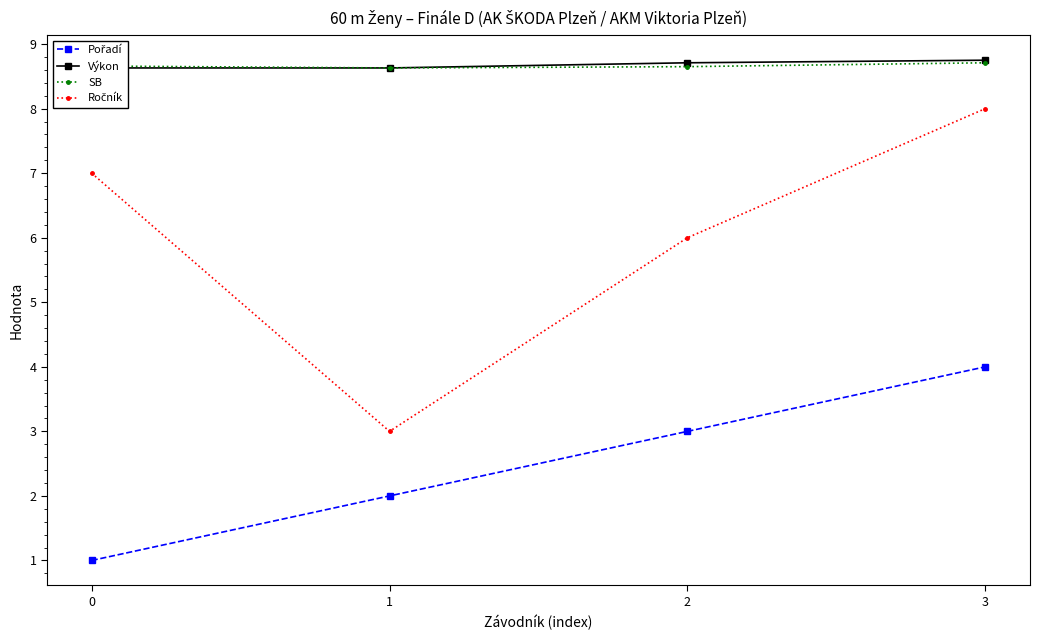

What is the highest value of the Ročník series?

8.0